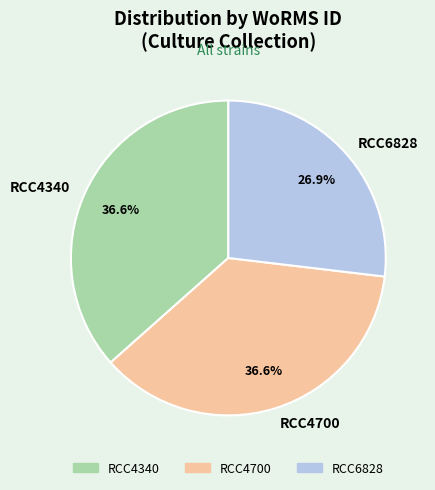

To the nearest percent, what is the difference between the largest and smallest slice percentages?

10%